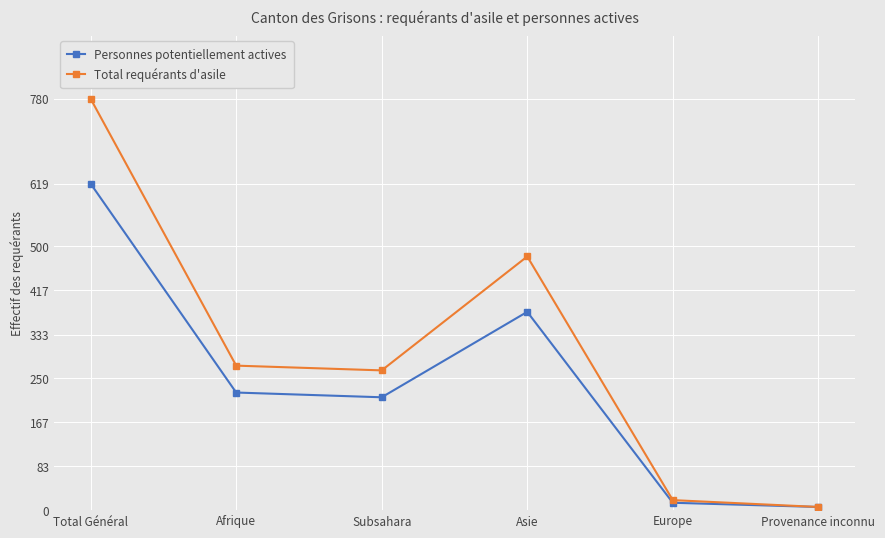

Which category has the lowest value in the Personnes potentiellement actives series?

Provenance inconnu